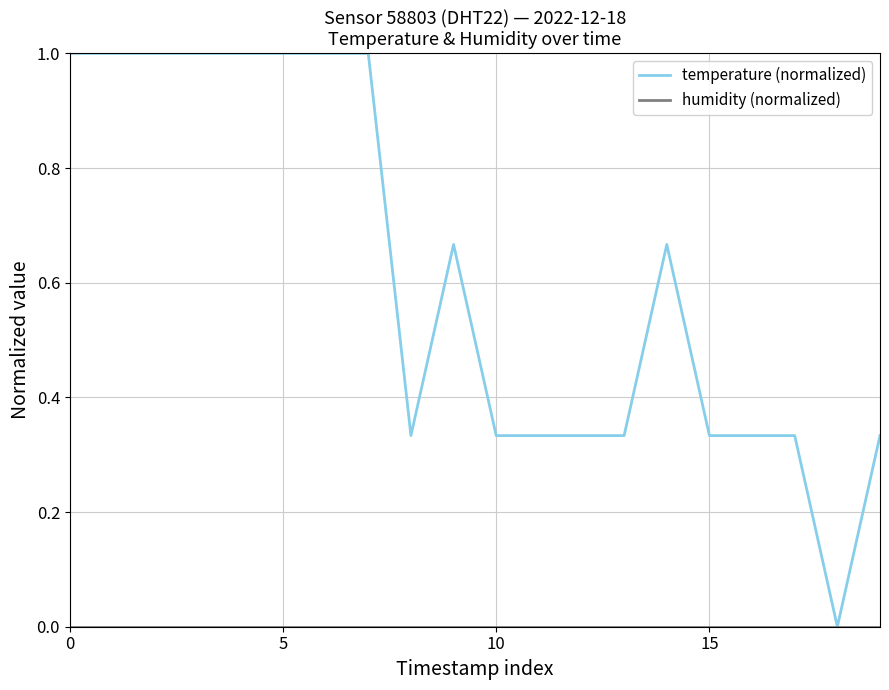

How many values in the temperature (normalized) series exceed 0?

19